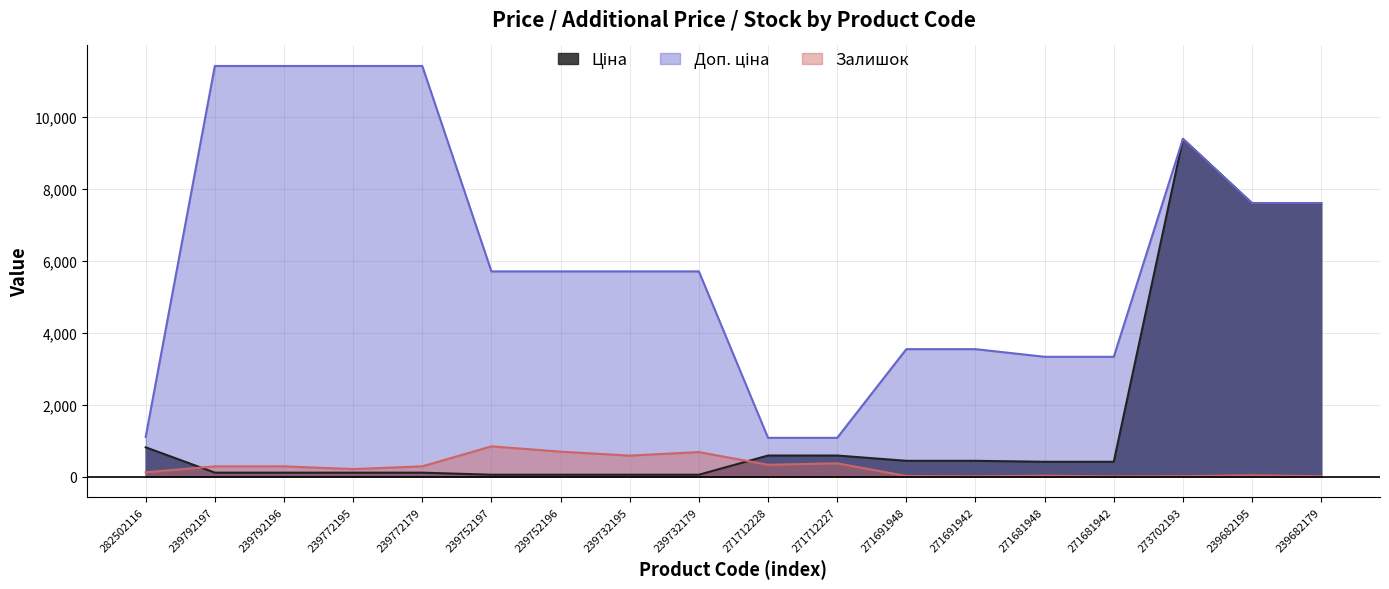

What is the label of the 4th point from the right?

271681942